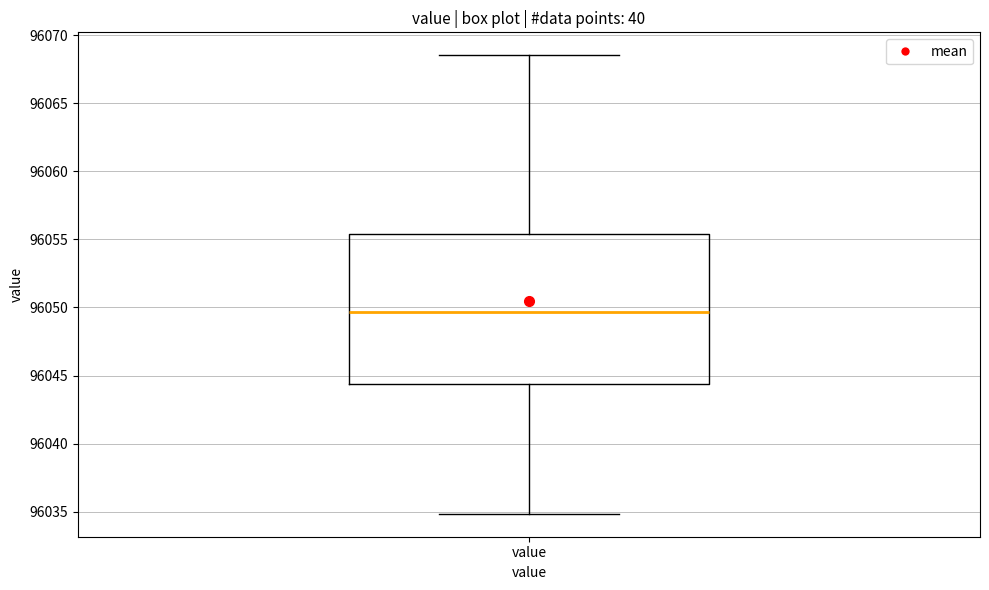

Read this box plot against the y-axis: the position of the median line, the range covered by the box, and the ends of both whiskers. The values are not printed on the chart, so give them approximately, as read against the axis.

median 96049.5, box 96044.5 to 96055.5, whiskers 96035.0 to 96068.5